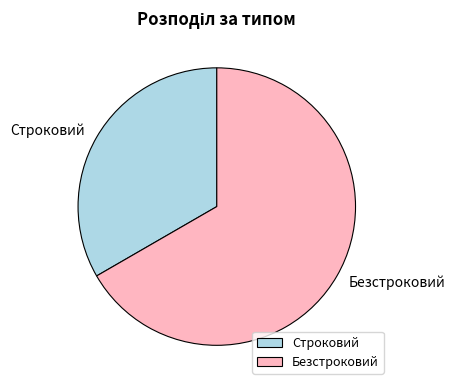

What is the majority slice?

Безстроковий